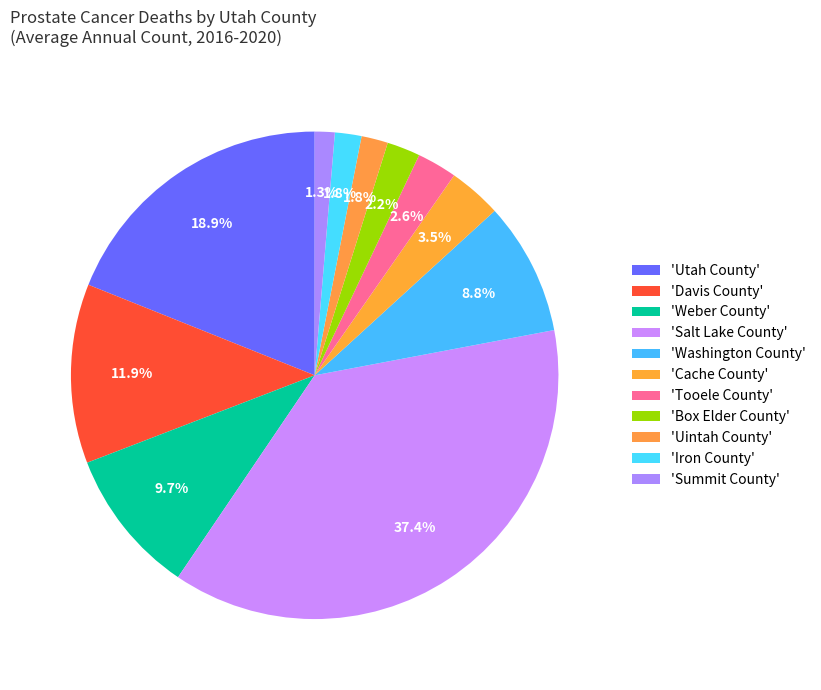

How many slices are in this pie chart?

11